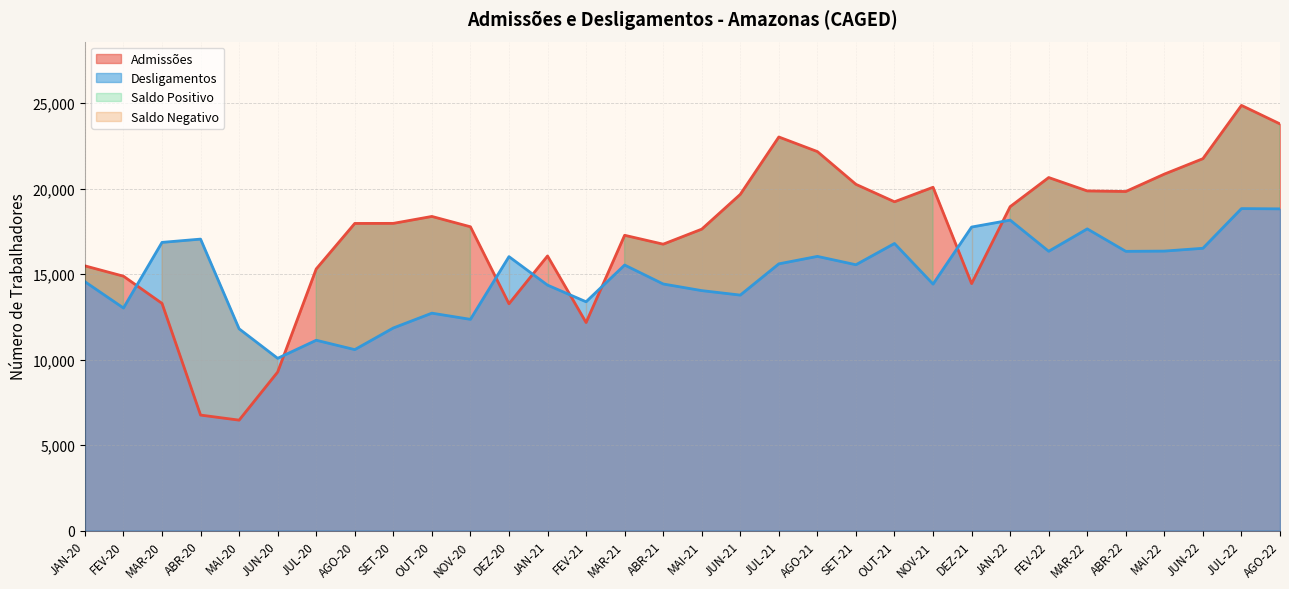

What is the highest value of the Admissões series?

24860